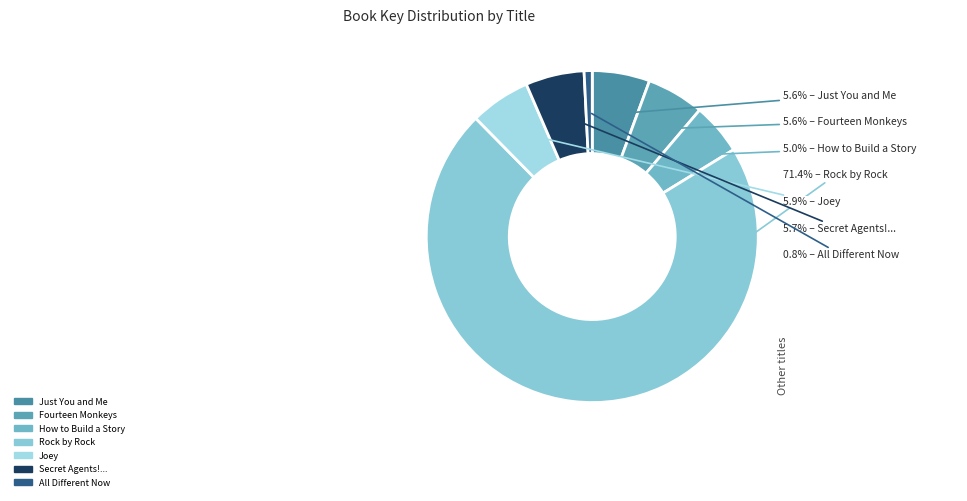

To the nearest percent, what is the average slice percentage?

14%